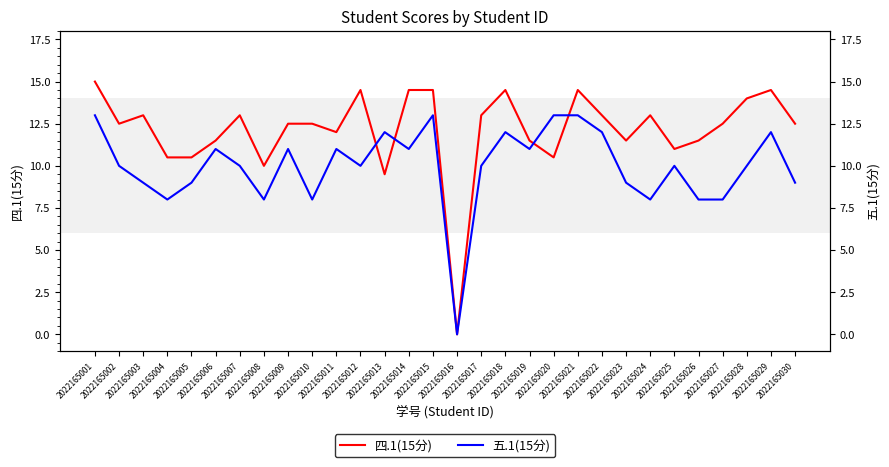

True or false: 五.1(15分) has a value of 9.0 at 2022165023.

True